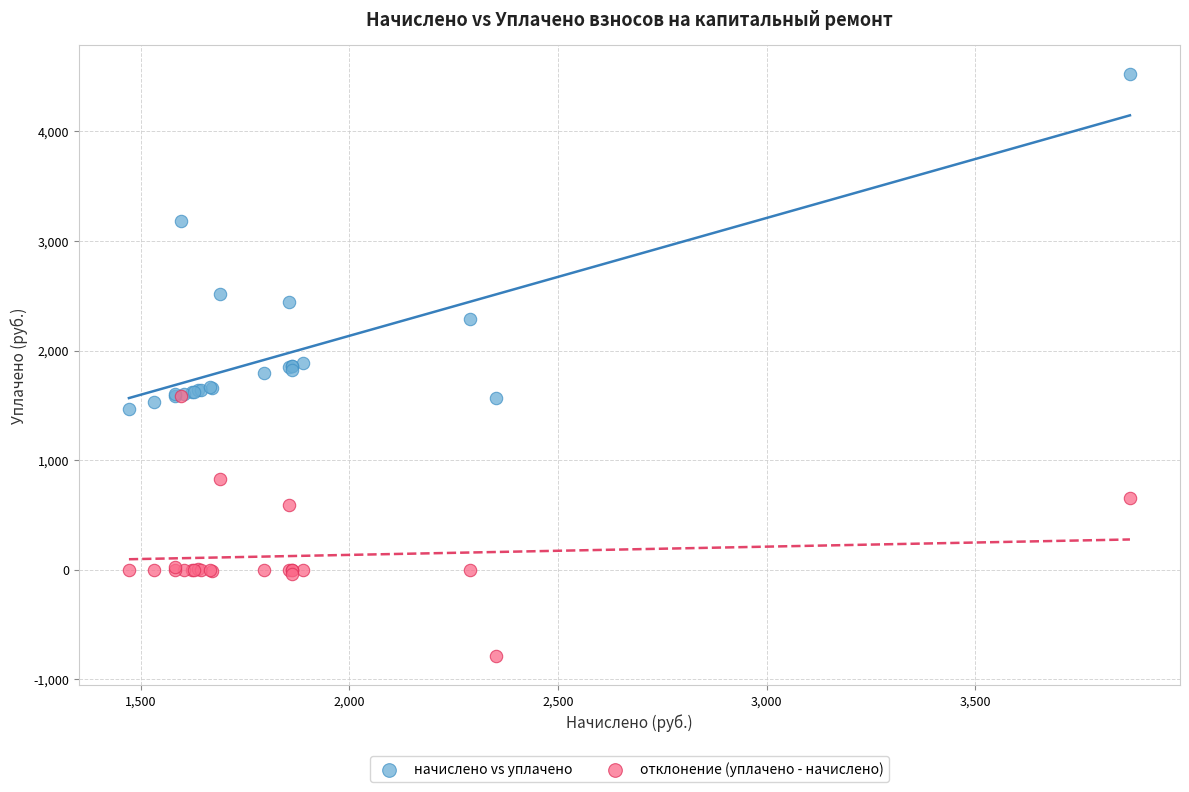

In the отклонение (уплачено - начислено) series, what Y value is closest to 398?

589.1